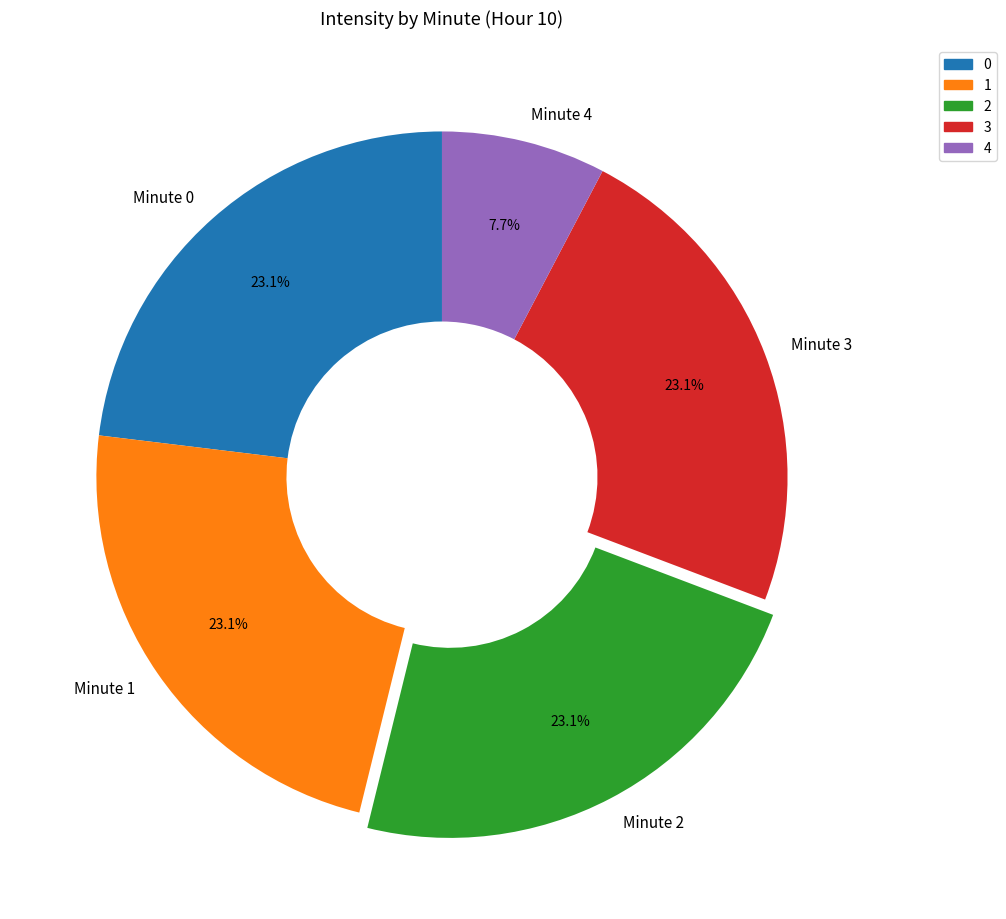

Between Minute 1 and Minute 4, which is larger?

Minute 1